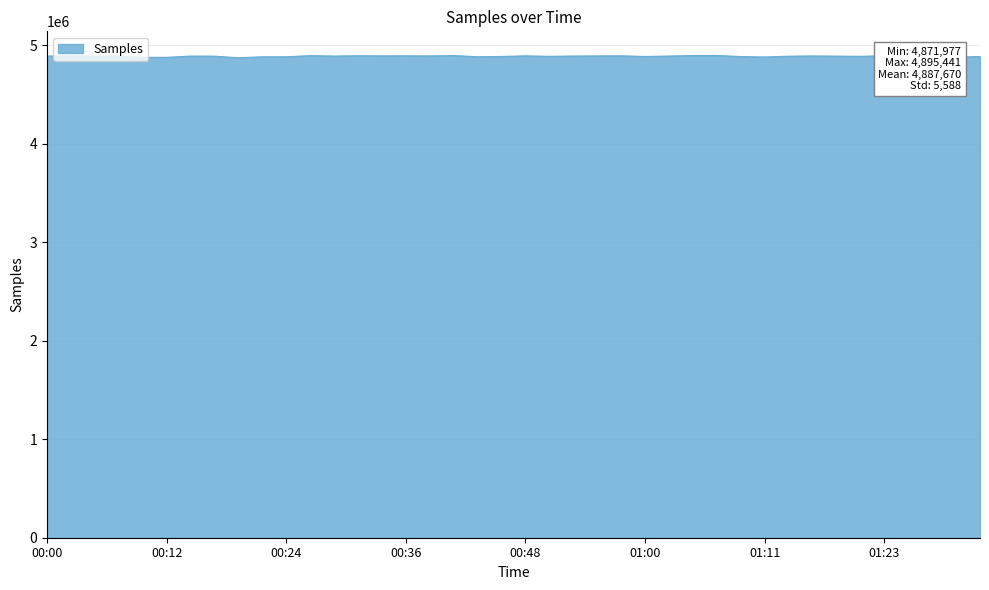

What is the maximum value shown in the chart?

4895441